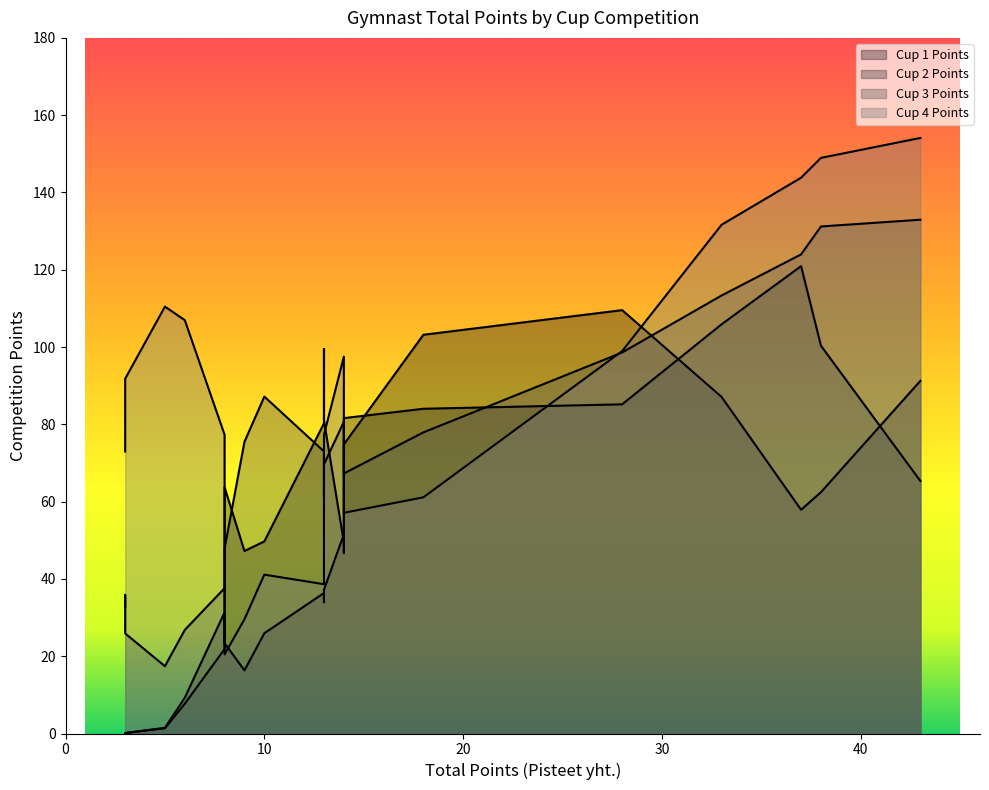

How many interior local valleys does the Cup 2 Points series have?

2